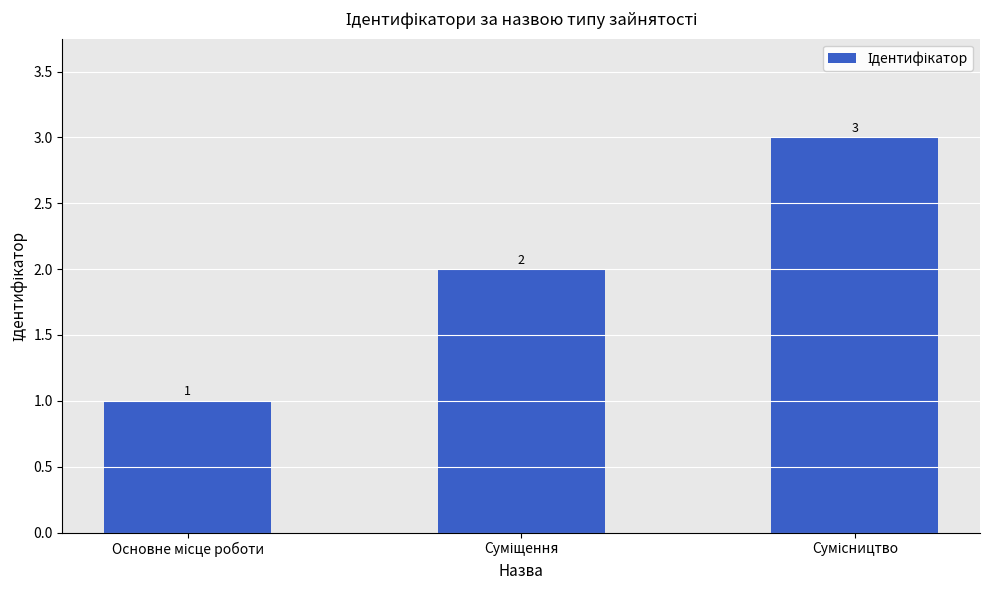

How many values are between 1 and 3?

3